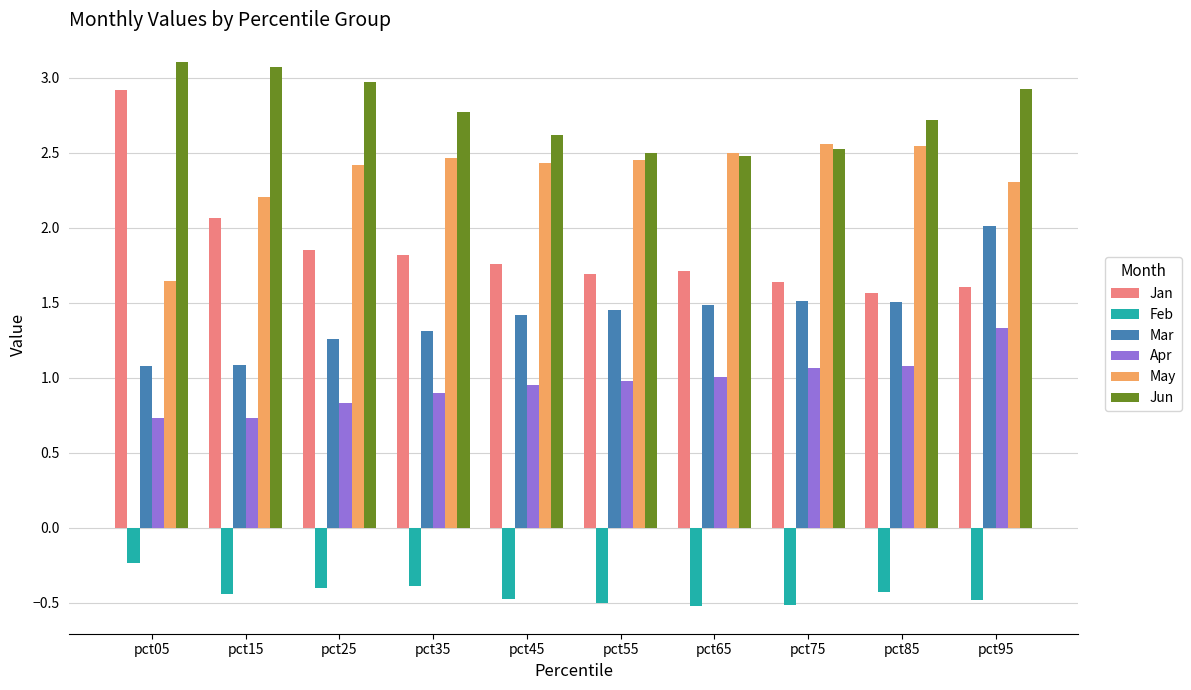

What is the value of the Feb bar at the 6th from the left?

-0.5